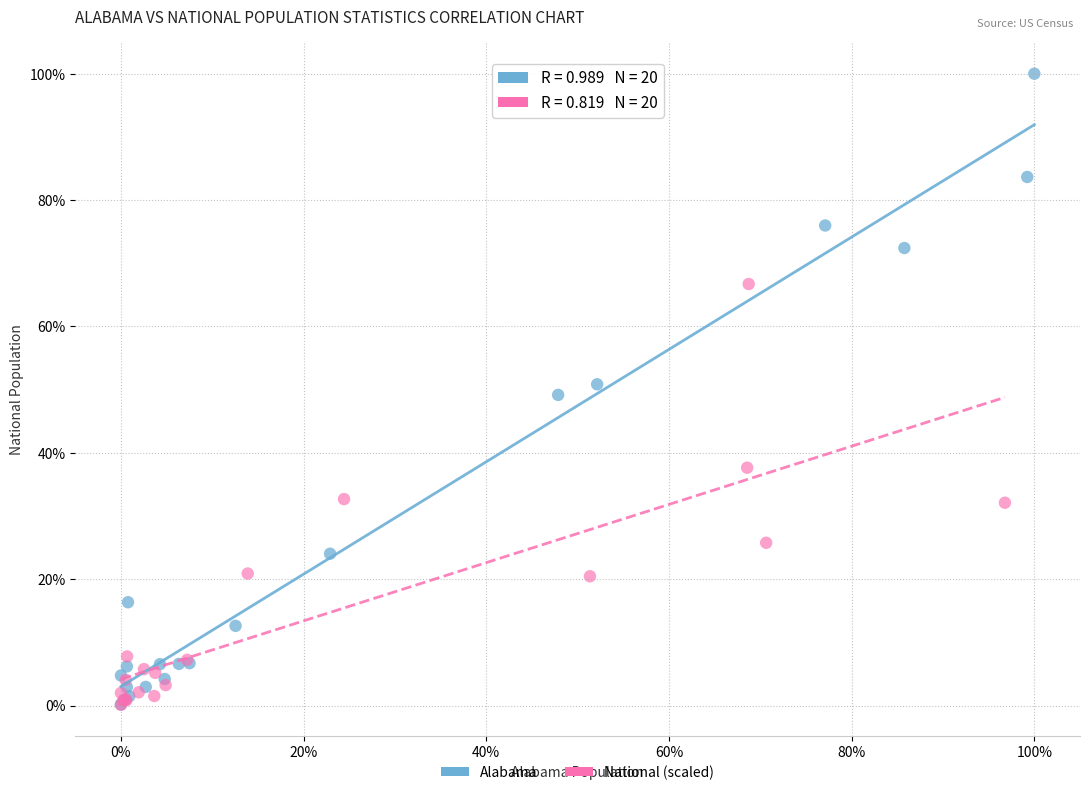

What are all the series names shown in the legend?

Alabama, National (scaled)